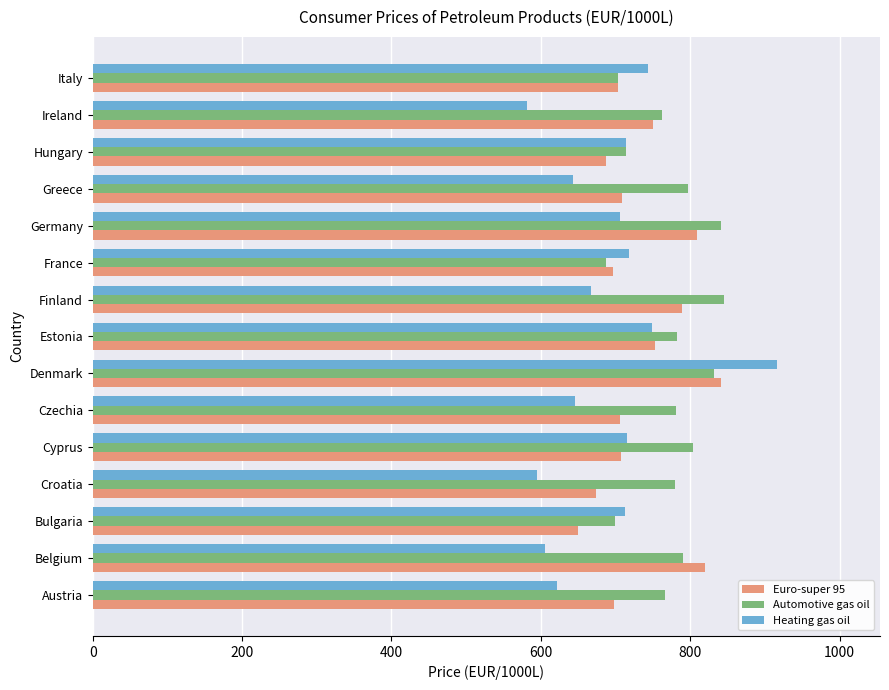

At which label does Automotive gas oil reach its minimum?

France